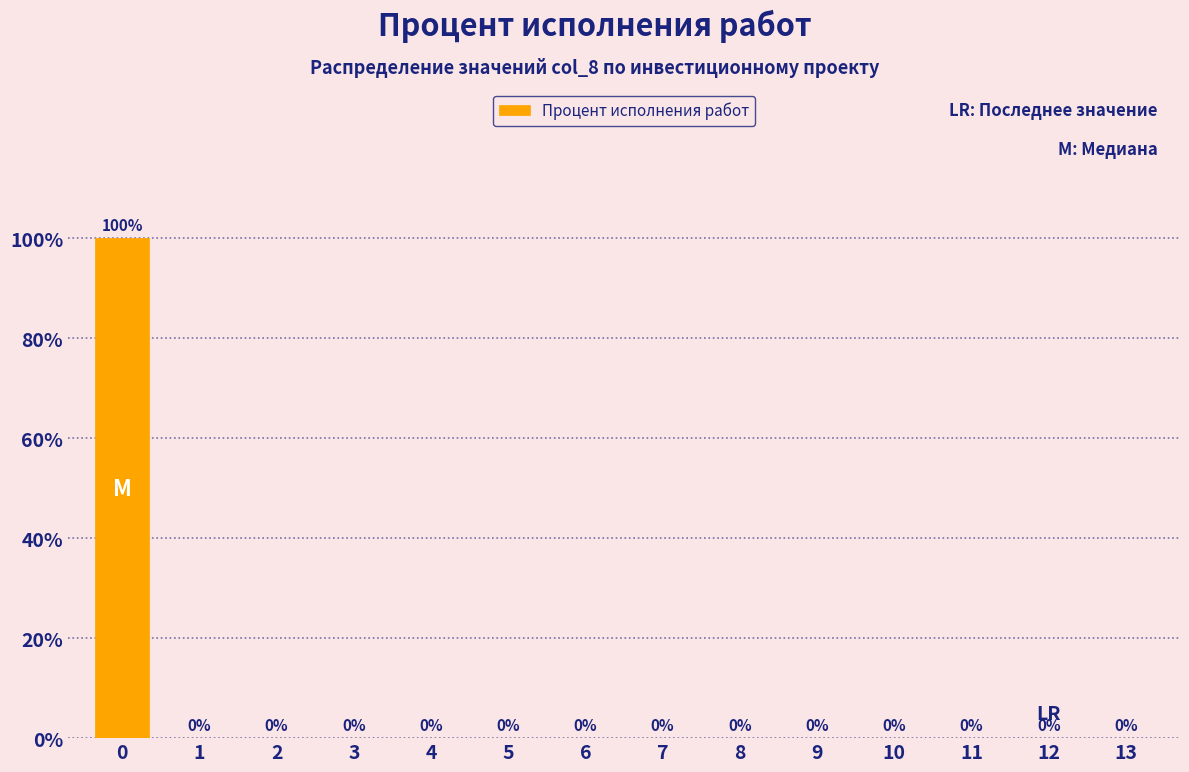

Reading left to right, transcribe all the data shown in this chart.

0=100	1=0	2=0	3=0	4=0	5=0	6=0	7=0	8=0	9=0	10=0	11=0	12=0	13=0